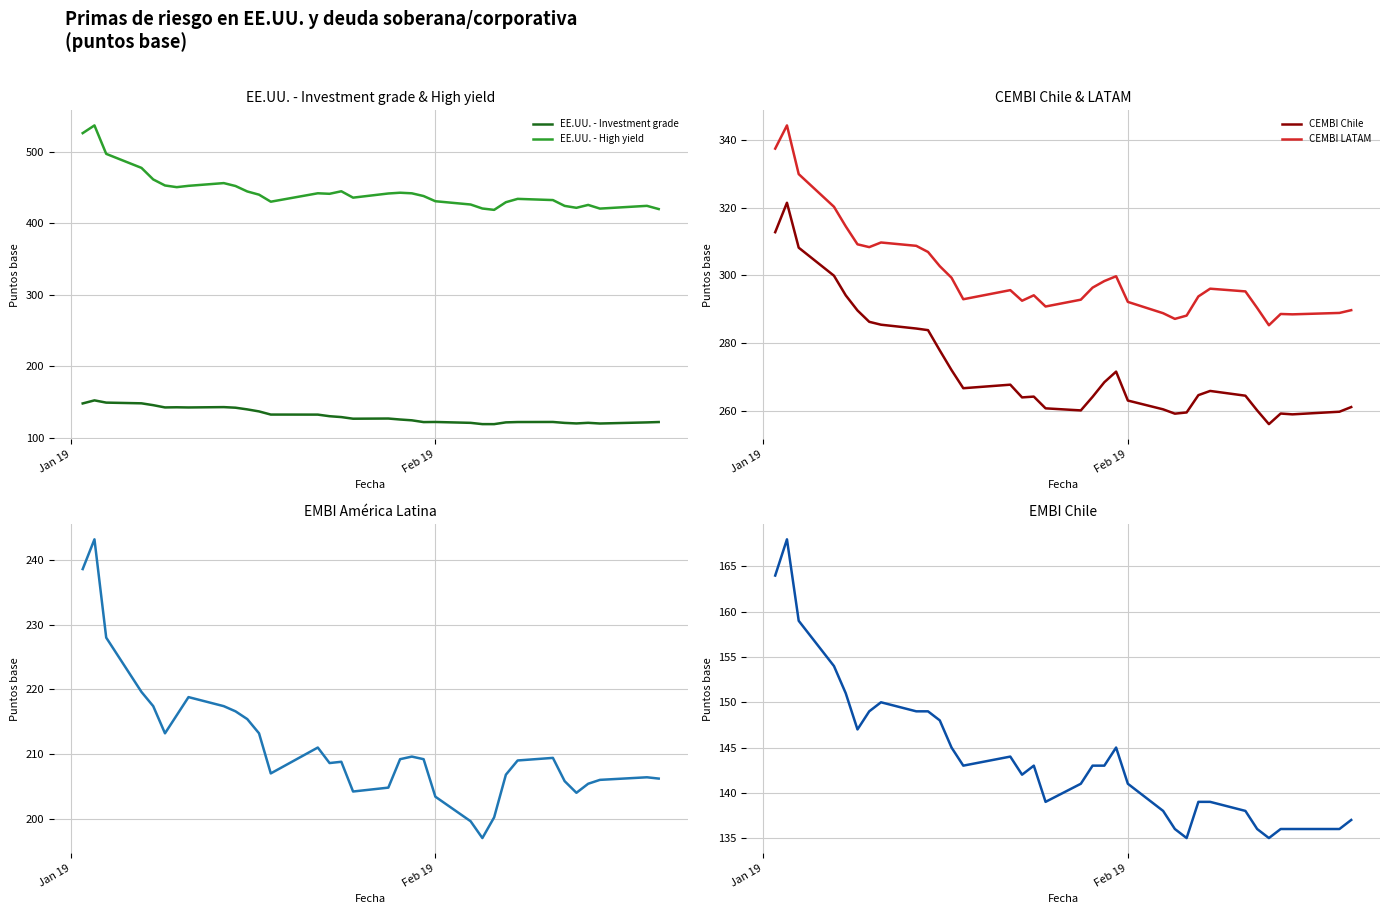

True or false: EE.UU. - Investment grade and EE.UU. - High yield cross at least once.

False